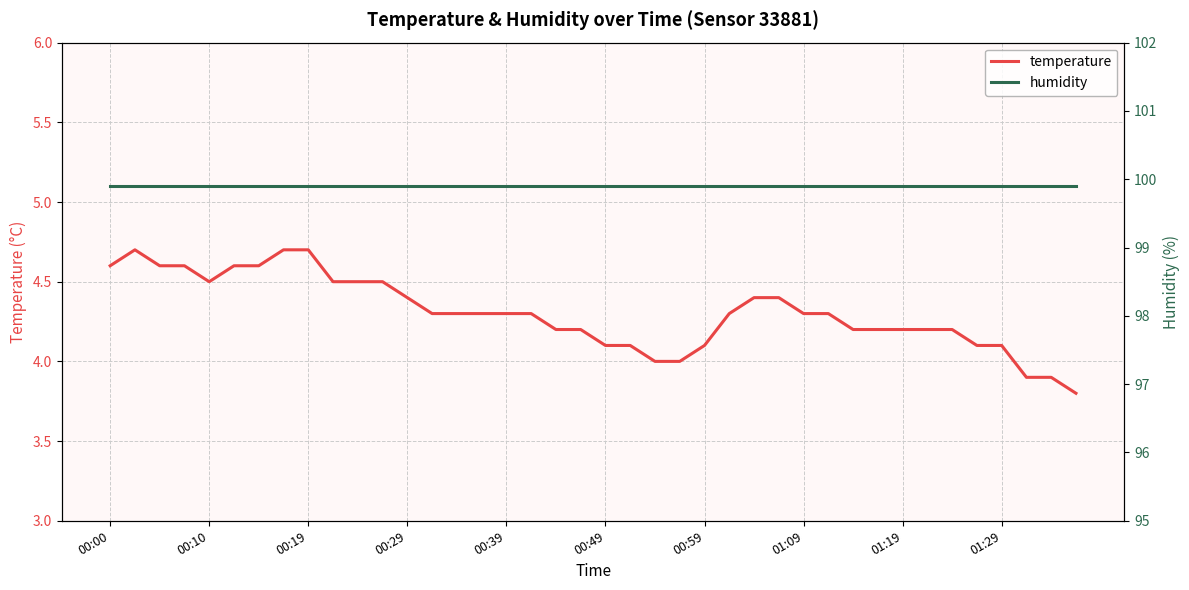

Rank the series by their maximum value, from highest to lowest.

humidity, temperature